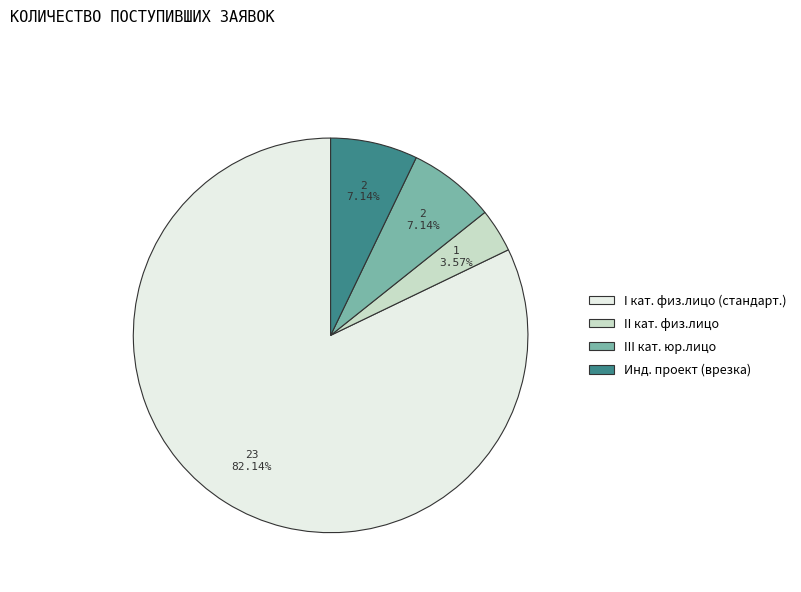

Which slice is the largest?

I кат. физ.лицо (стандарт.)